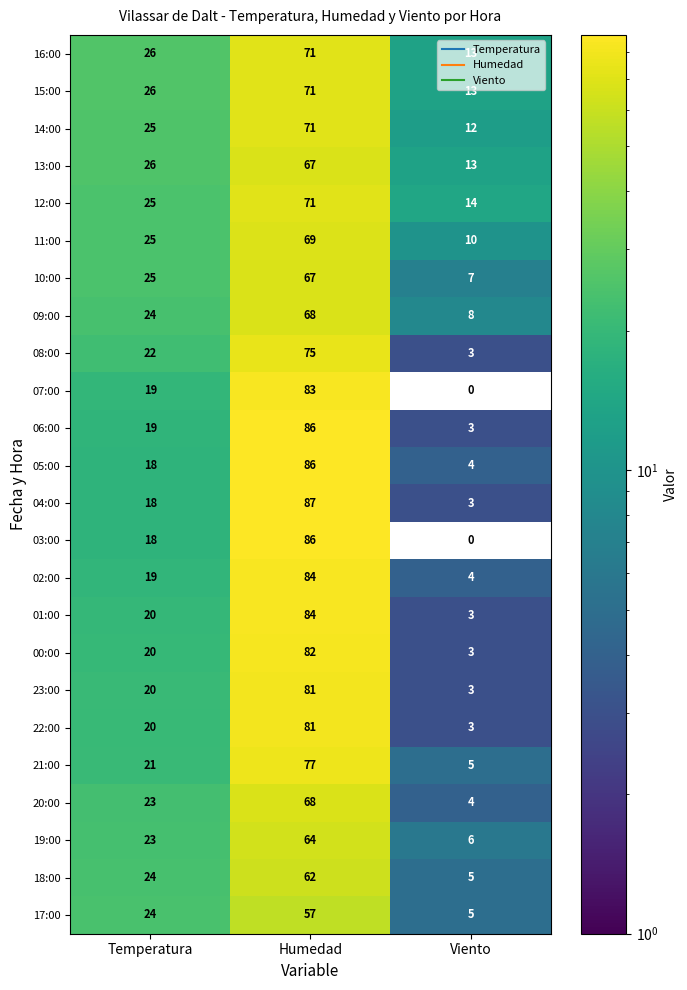

List the labels in order of 20:00 value, largest first.

Humedad, Temperatura, Viento